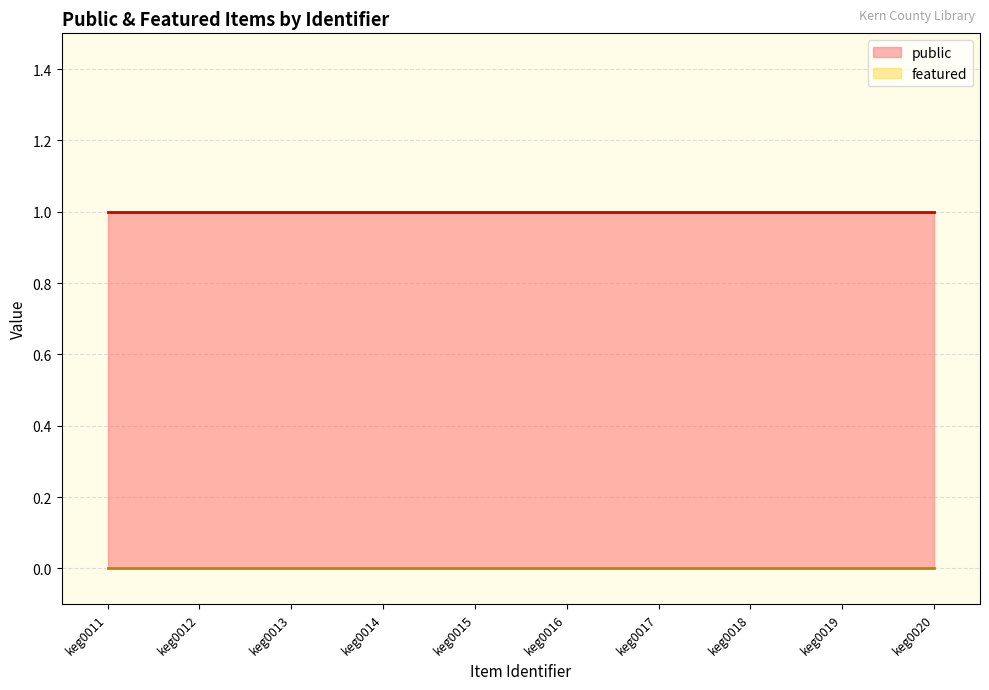

Which series has the largest total across all categories?

public